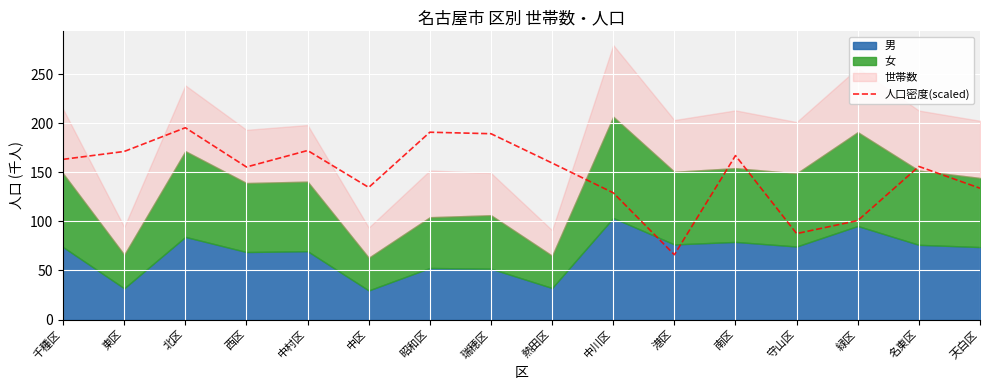

Where is the data nearest to the value 130?

中川区